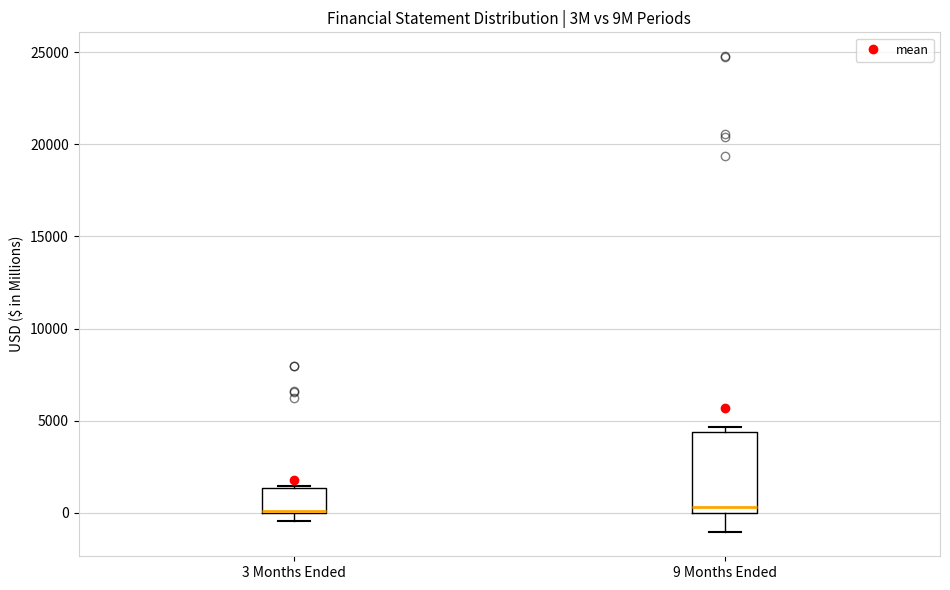

Reading left to right, read every box against the y-axis: the position of its median line, the range the box covers, and the ends of its whiskers. The values are not printed on the chart, so give them approximately, as read against the axis.

3 Months Ended: median 0 (drawn on the box's lower edge), box 0 to 1500, whiskers -500 to 1500
9 Months Ended: median 500, box 0 to 4500, whiskers -1000 to 4500 (just above the box's upper edge)